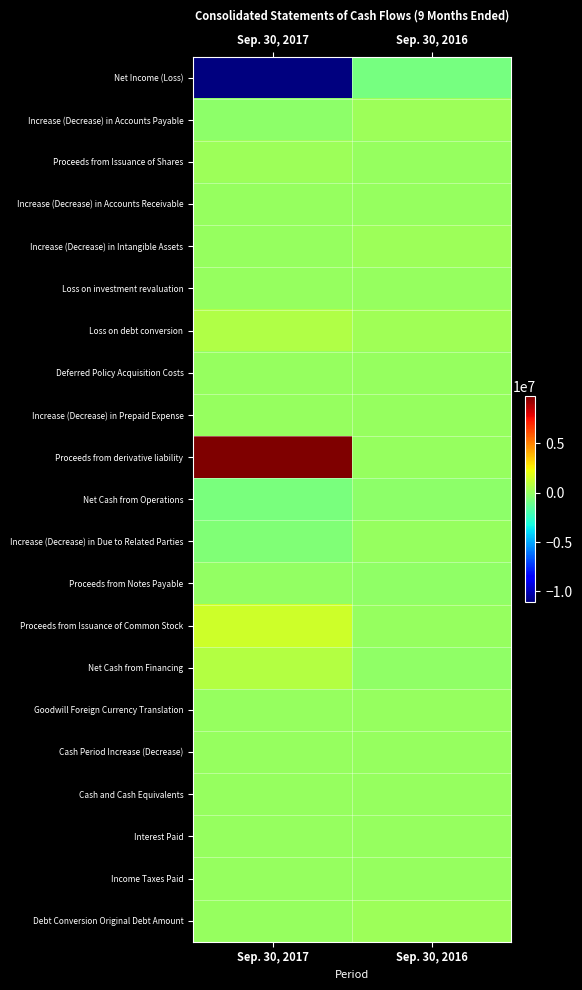

What is the difference between the highest and lowest values at Sep. 30, 2016?

1051401